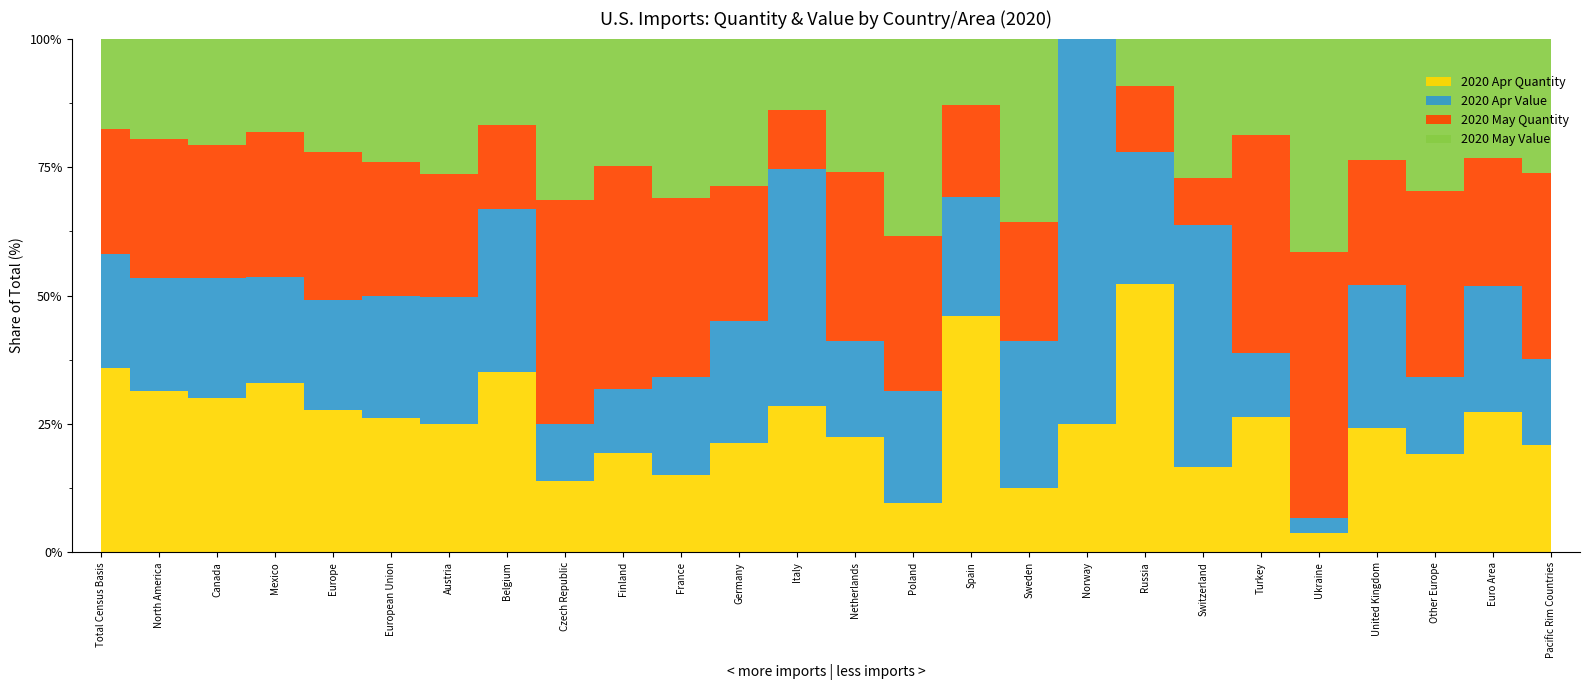

True or false: 2020 Apr Value and 2020 May Value cross at least once.

True